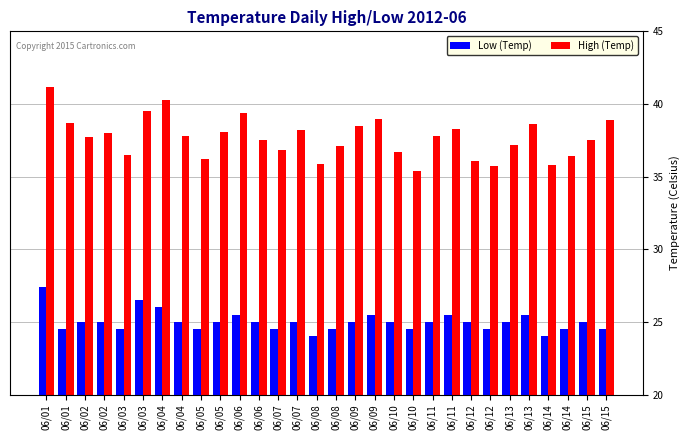

What is the difference between the highest and lowest values at 06/06?

13.9